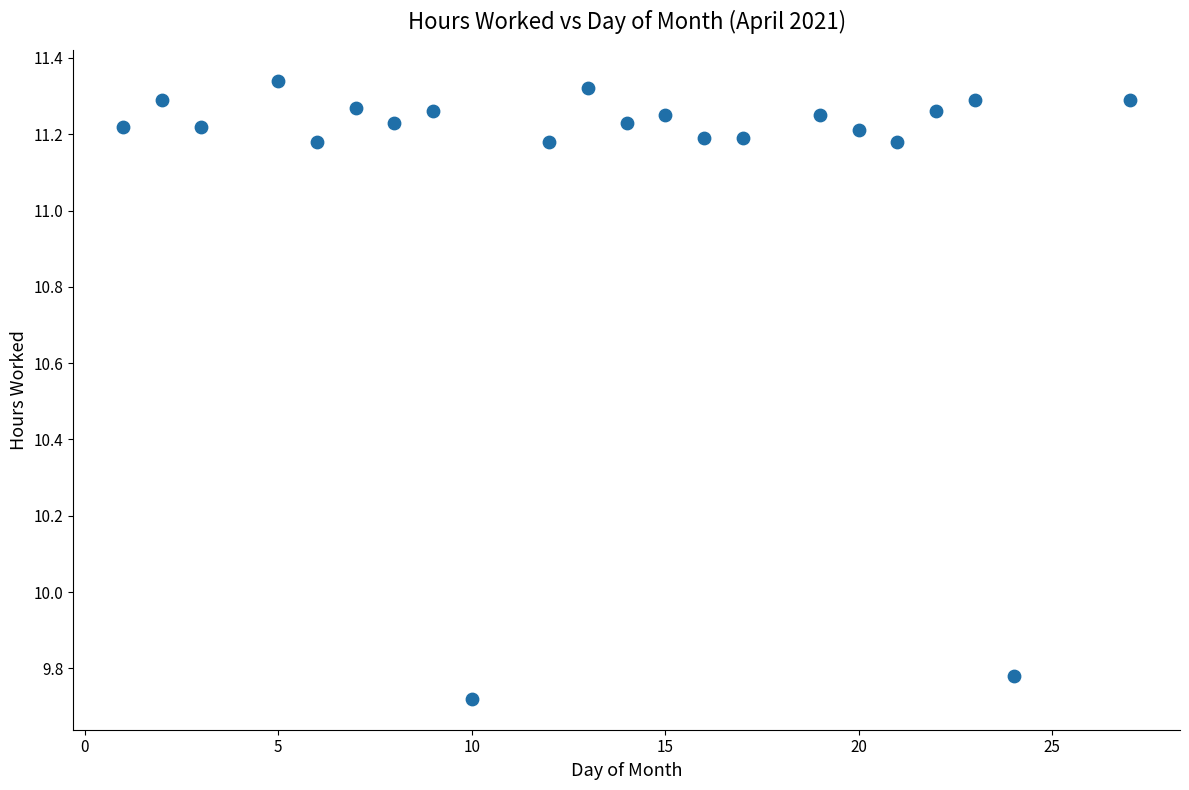

What is the range of X values (max minus min)?

26.0